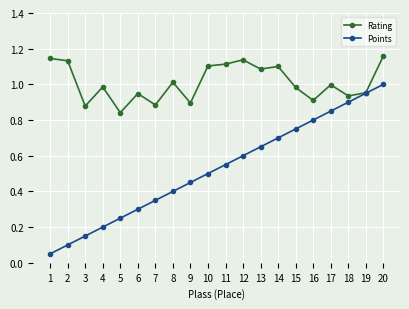

Which series has the largest total across all categories?

Rating